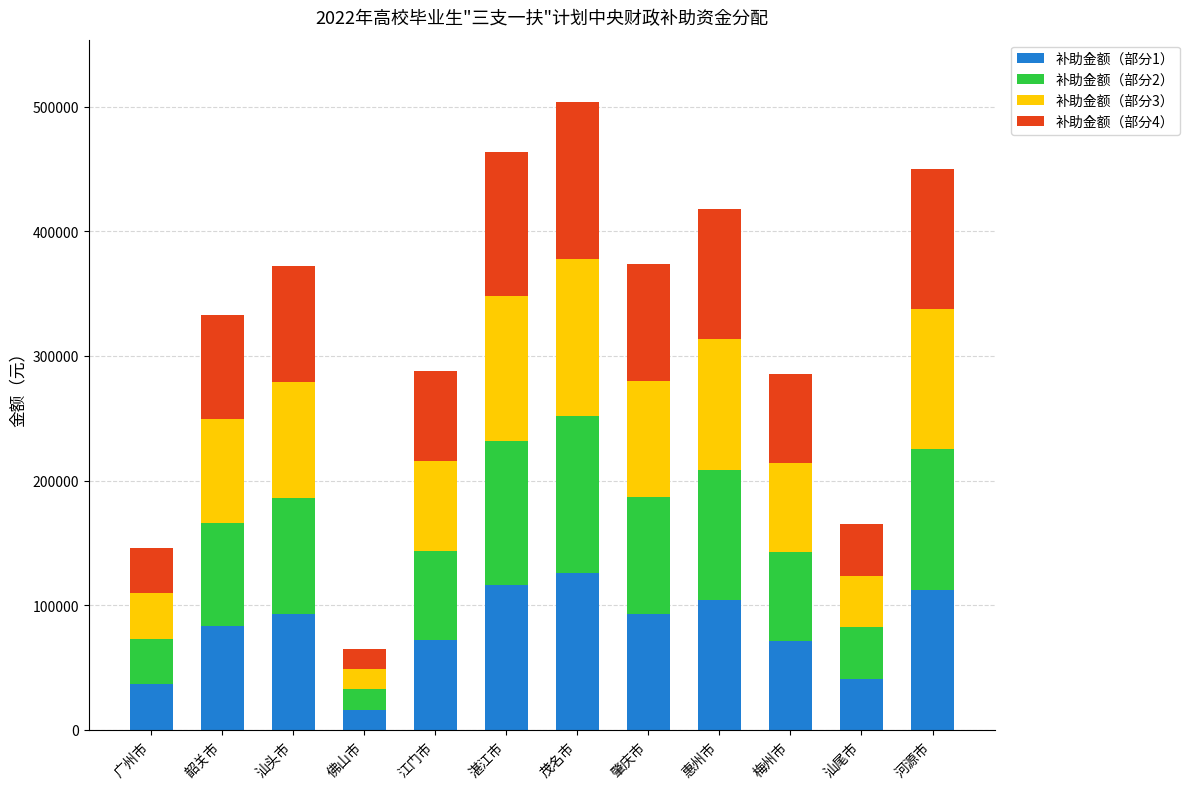

What is the total value across all series at 河源市?

450044.0